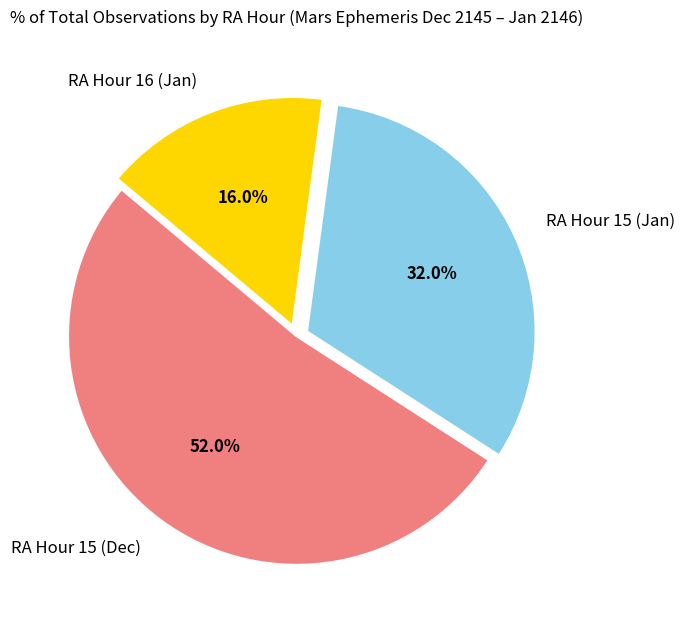

What is the ratio of the value at RA Hour 15 (Jan) to the value at RA Hour 15 (Dec)?

0.6